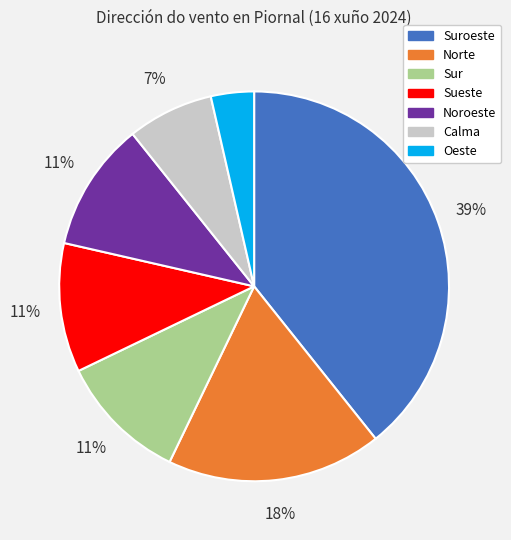

Is there a majority slice in this chart?

No